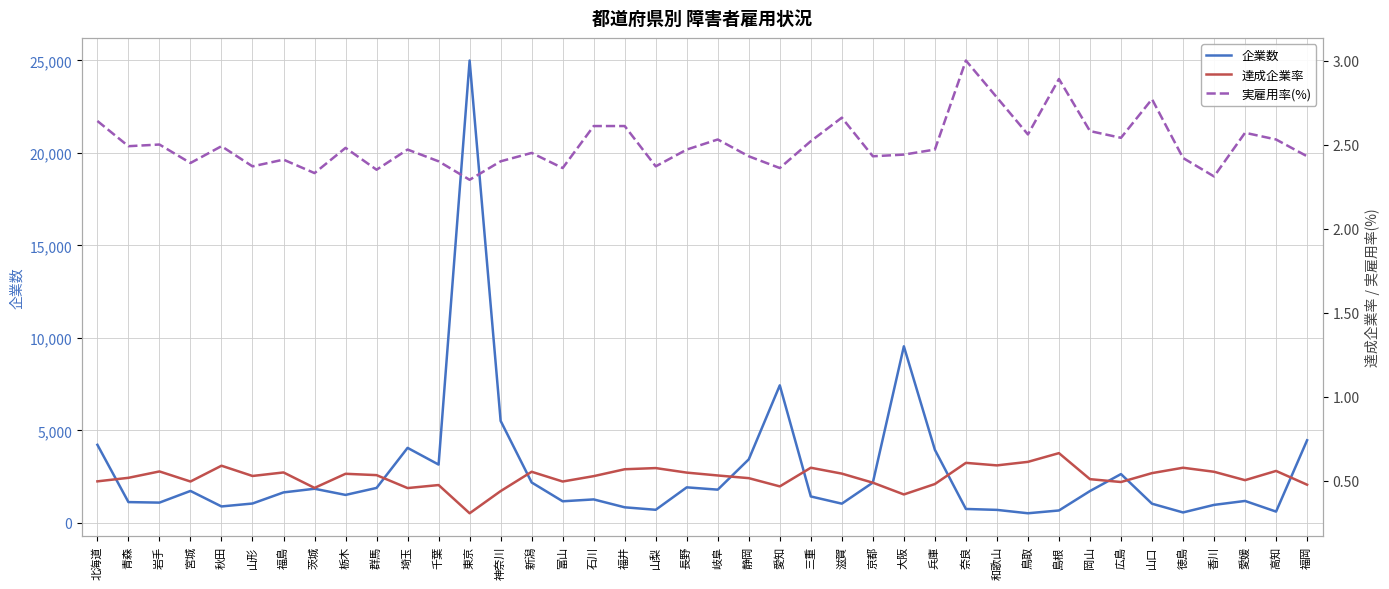

Reading left to right, transcribe all the data shown in this chart.

企業数: 北海道=4218.0	青森=1121.0	岩手=1093.0	宮城=1724.0	秋田=886.0	山形=1044.0	福島=1645.0	茨城=1842.0	栃木=1509.0	群馬=1887.0	埼玉=4053.0	千葉=3150.0	東京=24995.0	神奈川=5512.0	新潟=2182.0	富山=1165.0	石川=1266.0	福井=839.0	山梨=705.0	長野=1918.0	岐阜=1794.0	静岡=3433.0	愛知=7434.0	三重=1426.0	滋賀=1036.0	京都=2175.0	大阪=9543.0	兵庫=3948.0	奈良=750.0	和歌山=700.0	鳥取=517.0	島根=668.0	岡山=1718.0	広島=2636.0	山口=1034.0	徳島=561.0	香川=970.0	愛媛=1183.0	高知=607.0	福岡=4463.0
達成企業率: 北海道=0.5	青森=0.5	岩手=0.6	宮城=0.5	秋田=0.6	山形=0.5	福島=0.5	茨城=0.5	栃木=0.5	群馬=0.5	埼玉=0.5	千葉=0.5	東京=0.3	神奈川=0.4	新潟=0.6	富山=0.5	石川=0.5	福井=0.6	山梨=0.6	長野=0.5	岐阜=0.5	静岡=0.5	愛知=0.5	三重=0.6	滋賀=0.5	京都=0.5	大阪=0.4	兵庫=0.5	奈良=0.6	和歌山=0.6	鳥取=0.6	島根=0.7	岡山=0.5	広島=0.5	山口=0.5	徳島=0.6	香川=0.6	愛媛=0.5	高知=0.6	福岡=0.5
実雇用率(%): 北海道=2.6	青森=2.5	岩手=2.5	宮城=2.4	秋田=2.5	山形=2.4	福島=2.4	茨城=2.3	栃木=2.5	群馬=2.4	埼玉=2.5	千葉=2.4	東京=2.3	神奈川=2.4	新潟=2.5	富山=2.4	石川=2.6	福井=2.6	山梨=2.4	長野=2.5	岐阜=2.5	静岡=2.4	愛知=2.4	三重=2.5	滋賀=2.7	京都=2.4	大阪=2.4	兵庫=2.5	奈良=3.0	和歌山=2.8	鳥取=2.6	島根=2.9	岡山=2.6	広島=2.5	山口=2.8	徳島=2.4	香川=2.3	愛媛=2.6	高知=2.5	福岡=2.4